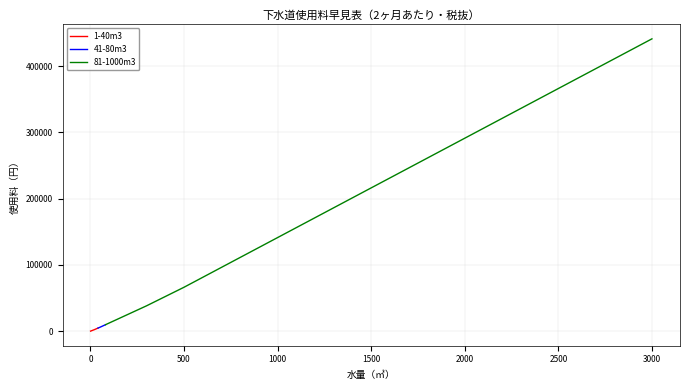

Is this an area chart (filled region under the line)?

No